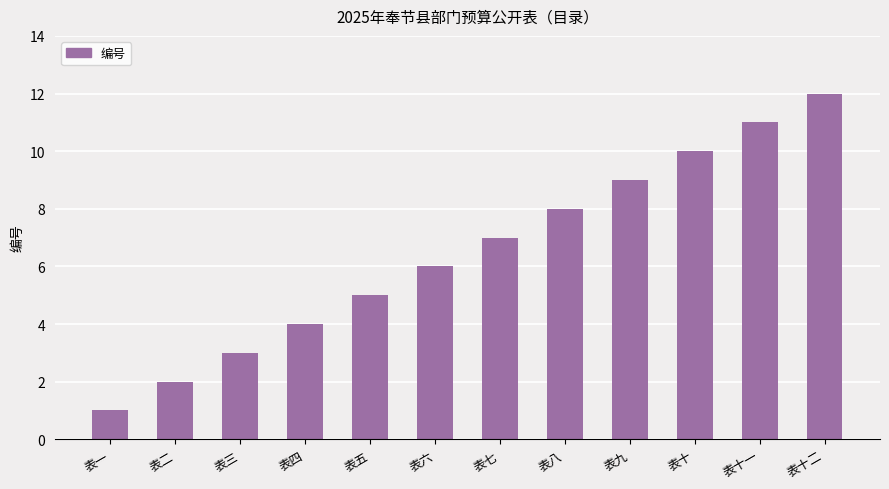

What is the difference between the maximum and minimum values?

11